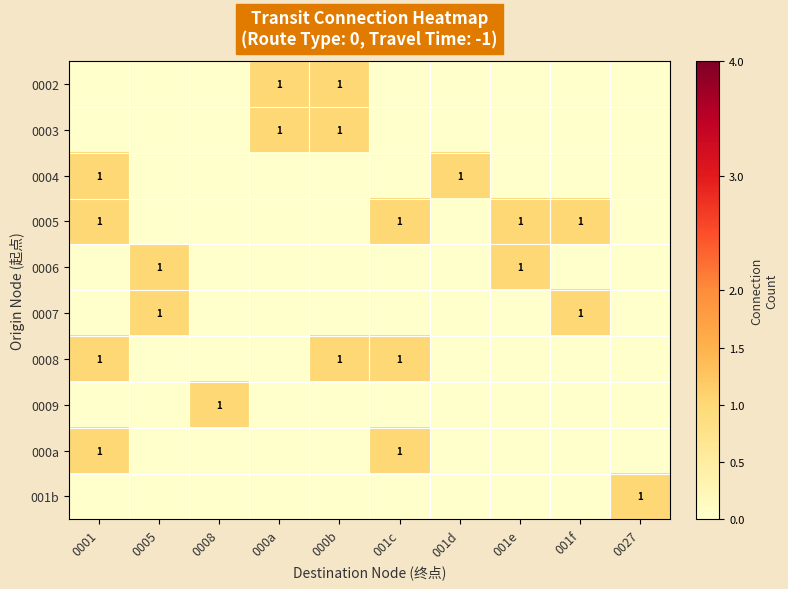

Rank the series at 000b from highest to lowest value.

0002, 0003, 0008, 0004, 0005, 0006, 0007, 0009, 000a, 001b